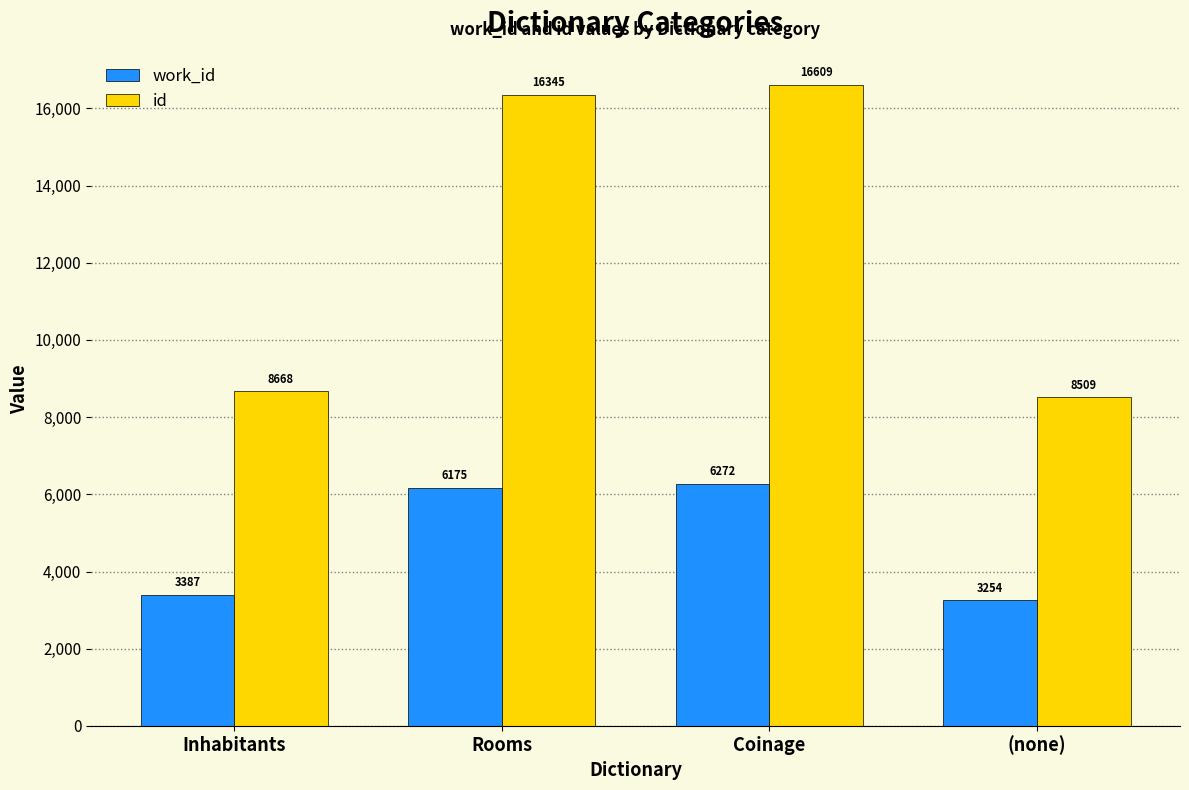

Rank the series at (none) from highest to lowest value.

id, work_id